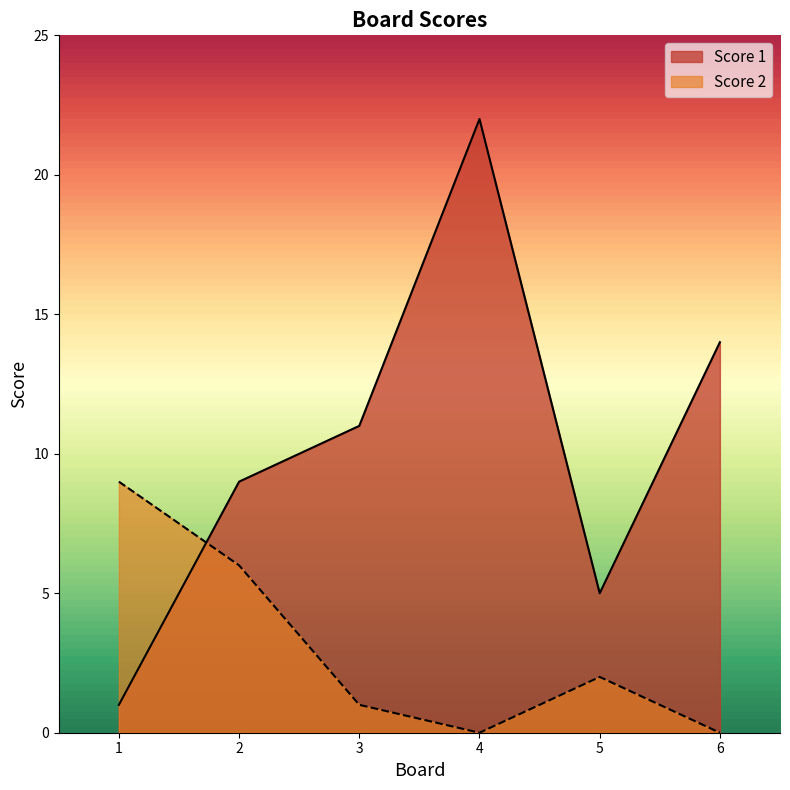

True or false: Score 2 and Score 1 intersect in this chart.

True